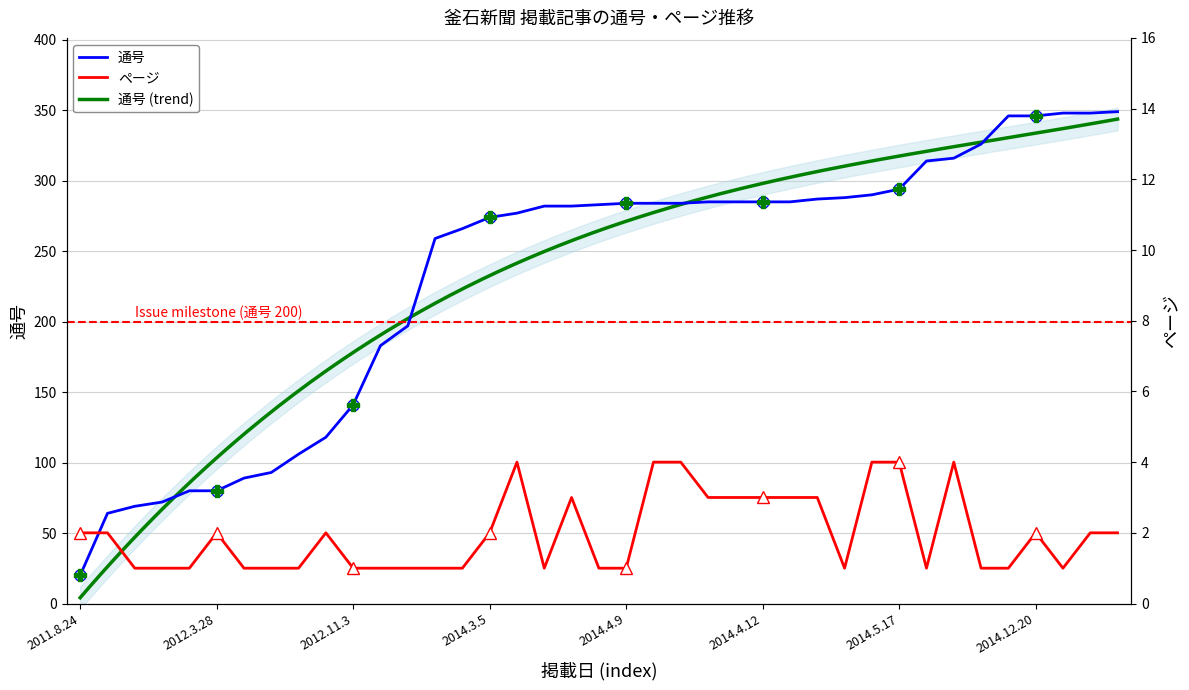

What is the average value of the 通号 series?

233